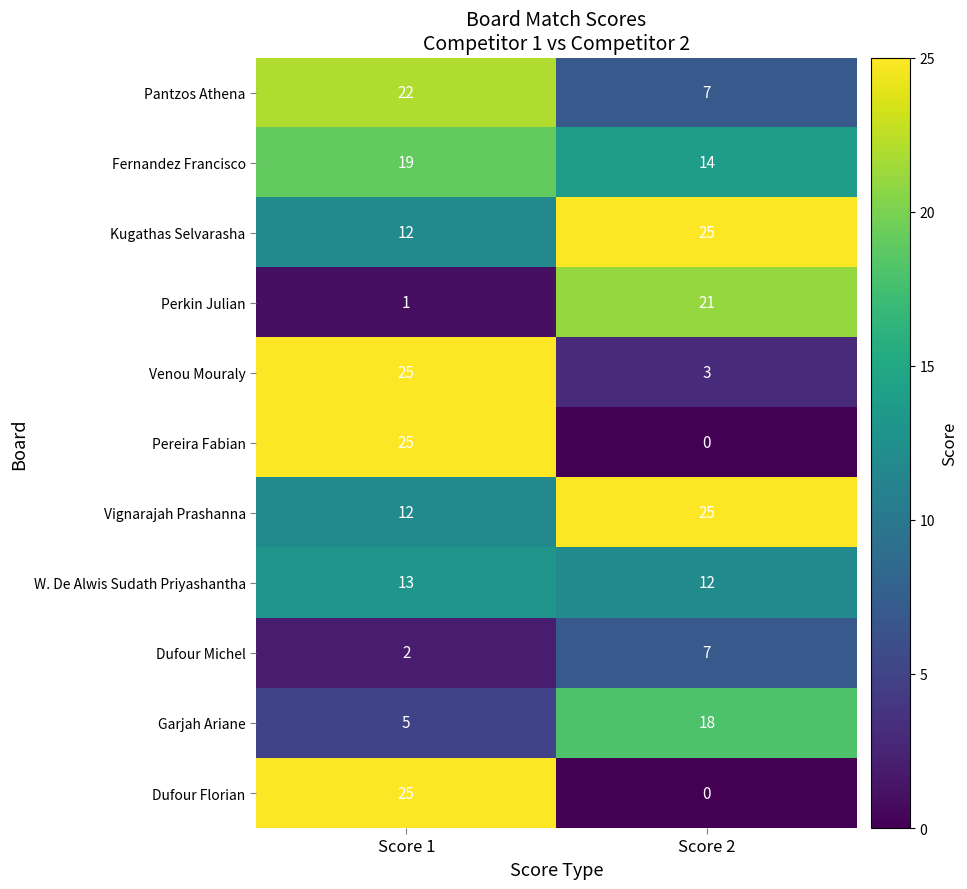

Is it true that Venou Mouraly equals 3 at Score 2?

True